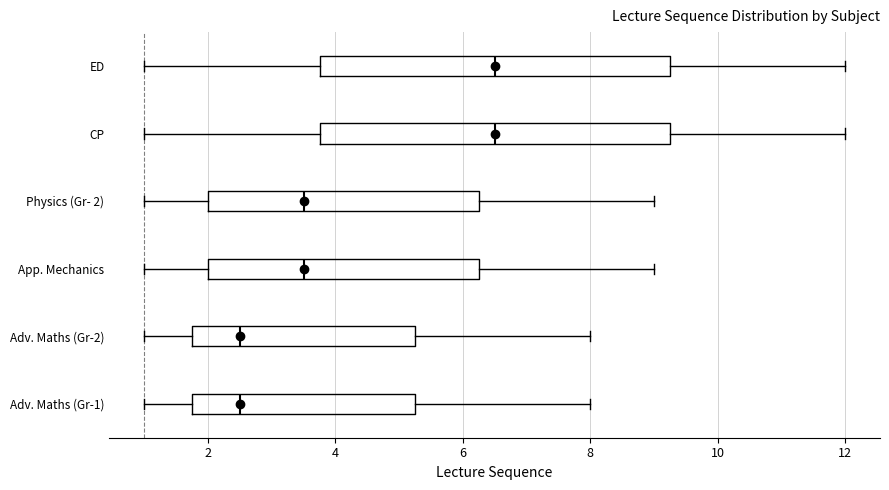

Where does the median line of the box for CP sit on the x-axis? The values are not printed on the chart, so give them approximately, as read against the axis.

6.6